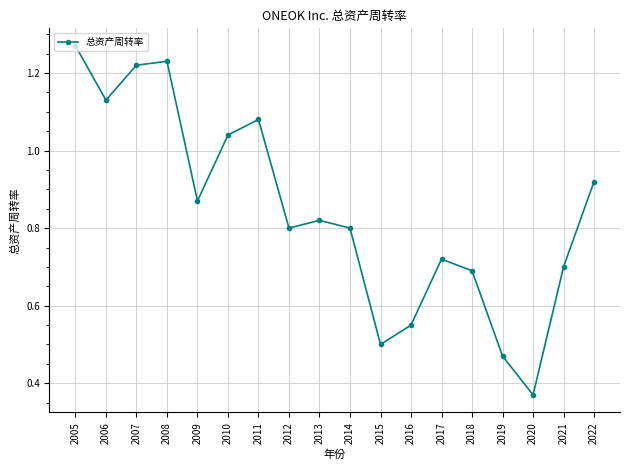

Which has a higher value, 2014 or 2021?

2014